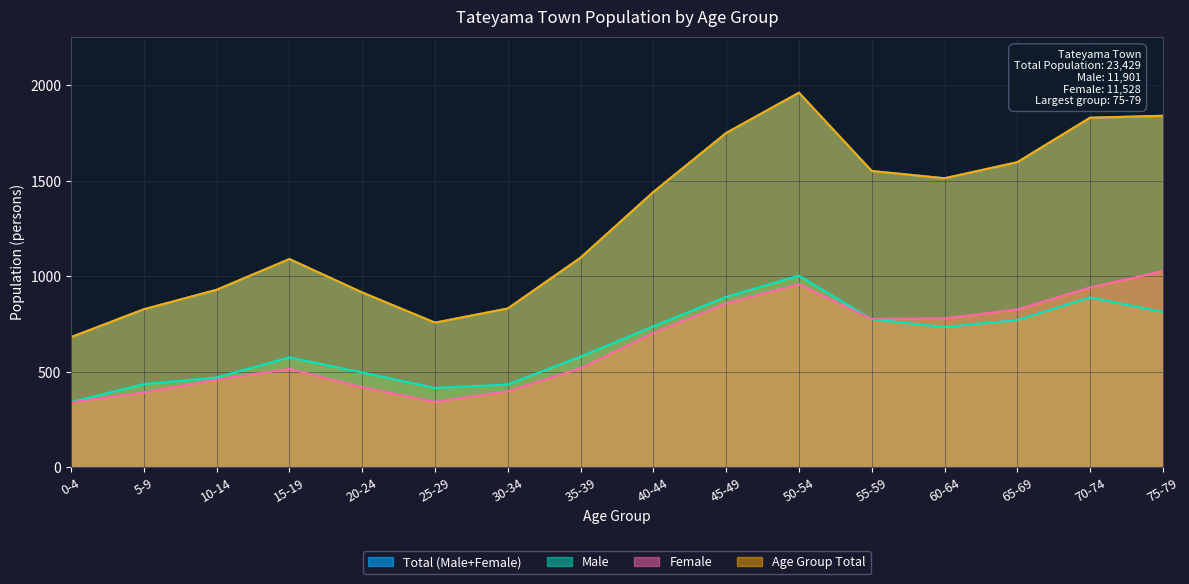

What is the minimum value shown in the chart?

340